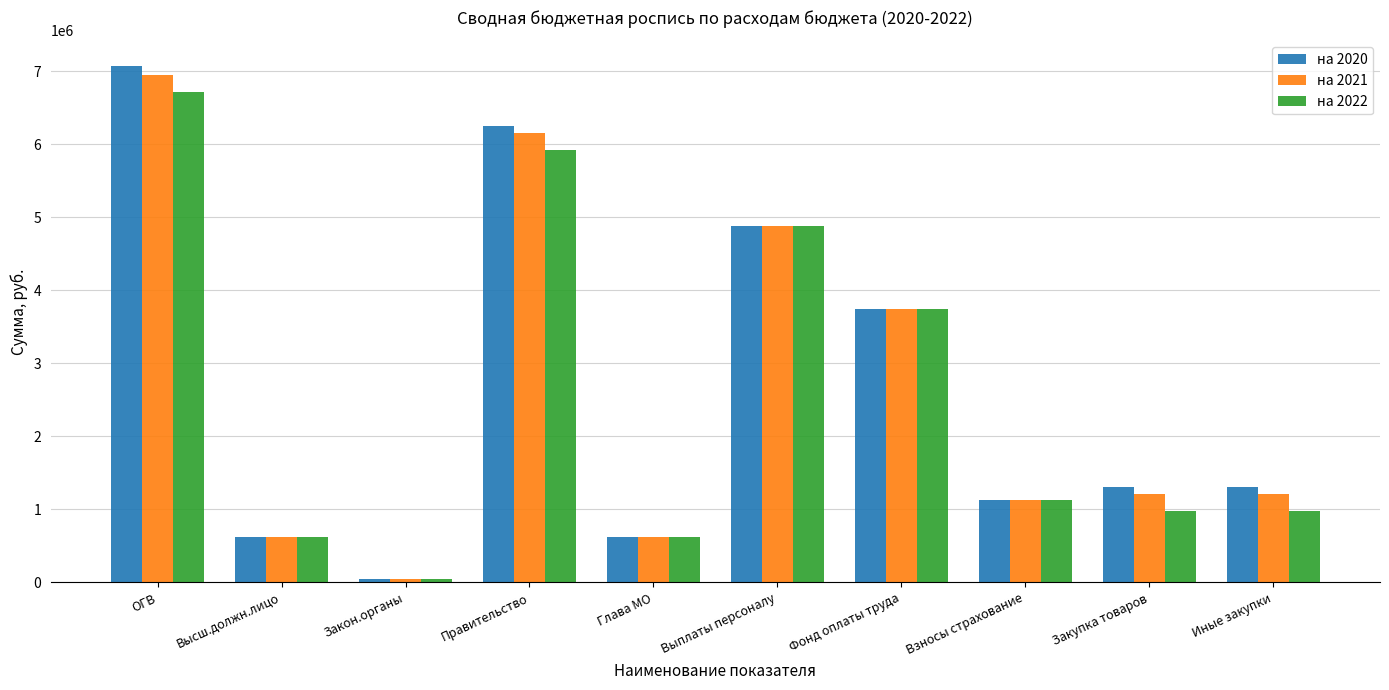

Reading right to left, extract all data points from this chart.

на 2020: Иные закупки=1311369.9	Закупка товаров=1311369.9	Взносы страхование=1132900.0	Фонд оплаты труда=3751640.0	Выплаты персоналу=4887540.0	Глава МО=621500.0	Правительство=6253509.9	Закон.органы=49318.0	Высш.должн.лицо=621500.0	ОГВ=7070227.9
на 2021: Иные закупки=1208602.0	Закупка товаров=1208602.0	Взносы страхование=1132900.0	Фонд оплаты труда=3751640.0	Выплаты персоналу=4887540.0	Глава МО=621500.0	Правительство=6150742.0	Закон.органы=49318.0	Высш.должн.лицо=621500.0	ОГВ=6946560.0
на 2022: Иные закупки=976300.0	Закупка товаров=976300.0	Взносы страхование=1132900.0	Фонд оплаты труда=3751640.0	Выплаты персоналу=4887540.0	Глава МО=621500.0	Правительство=5918440.0	Закон.органы=49318.0	Высш.должн.лицо=621500.0	ОГВ=6714258.0